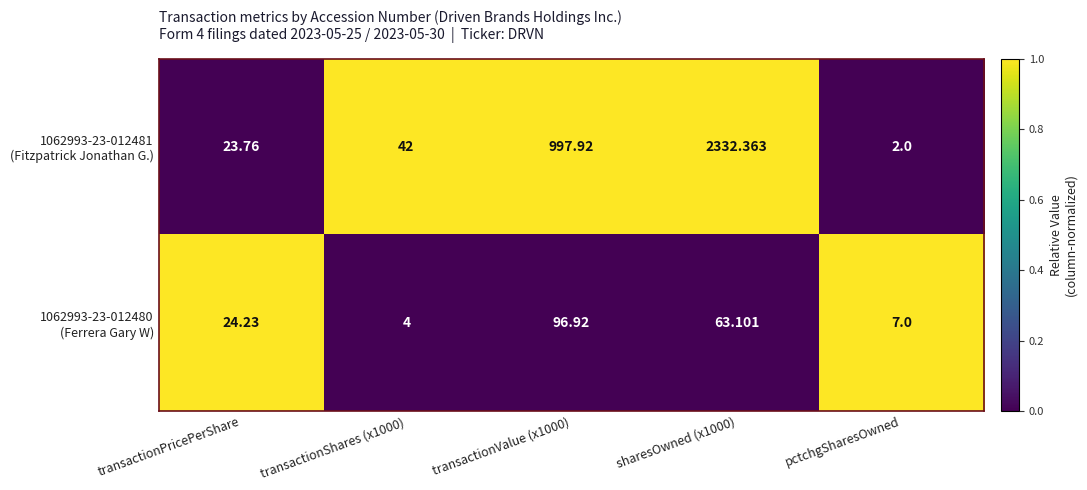

At which category does the chart reach its minimum across all series?

pctchgSharesOwned